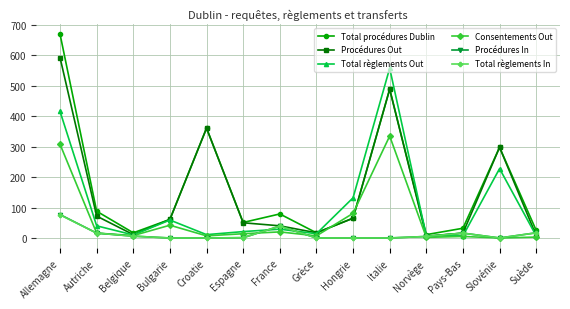

What is the label of the 4th point from the left?

Bulgarie